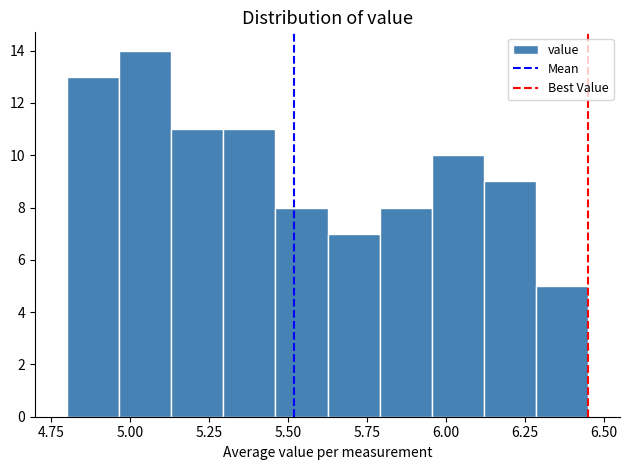

Read against the x-axis, roughly where is the centre of the tallest bar?

5.05